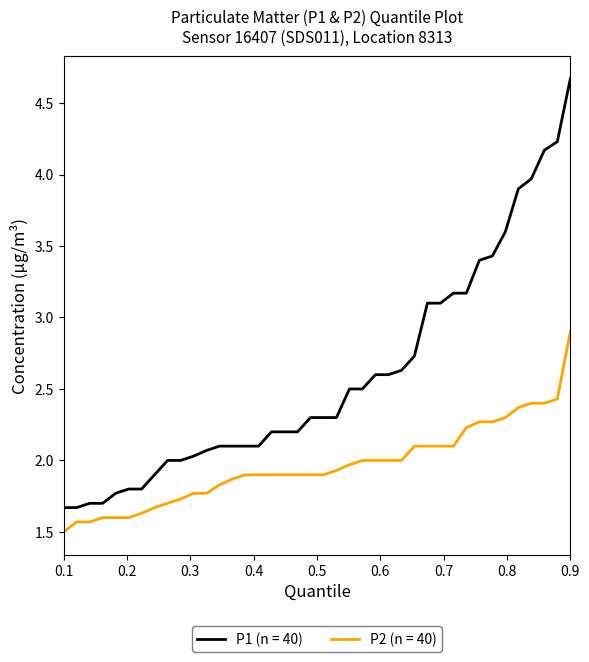

True or false: P2 (n = 40) and P1 (n = 40) cross at least once.

False